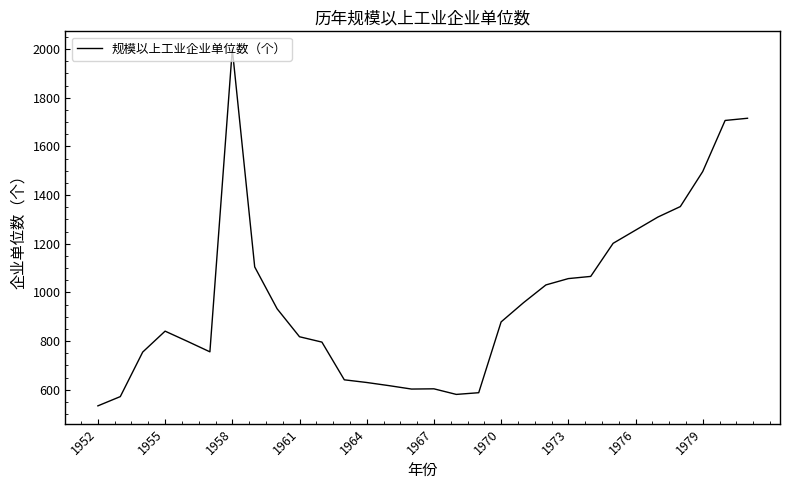

How many categories are shown in the chart?

30